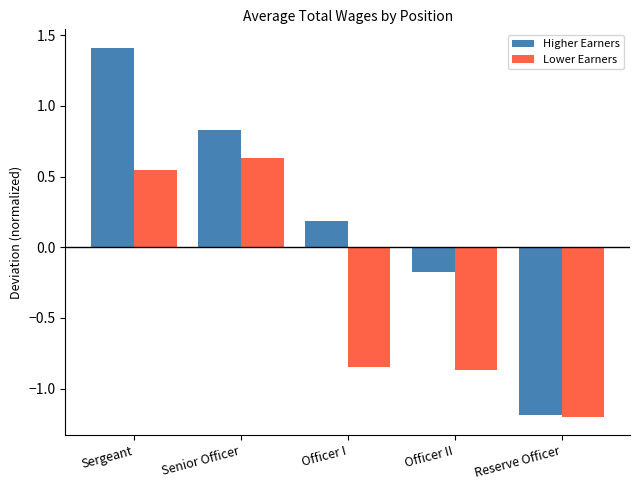

Is it true that Higher Earners equals 1.2 at Senior Officer?

False